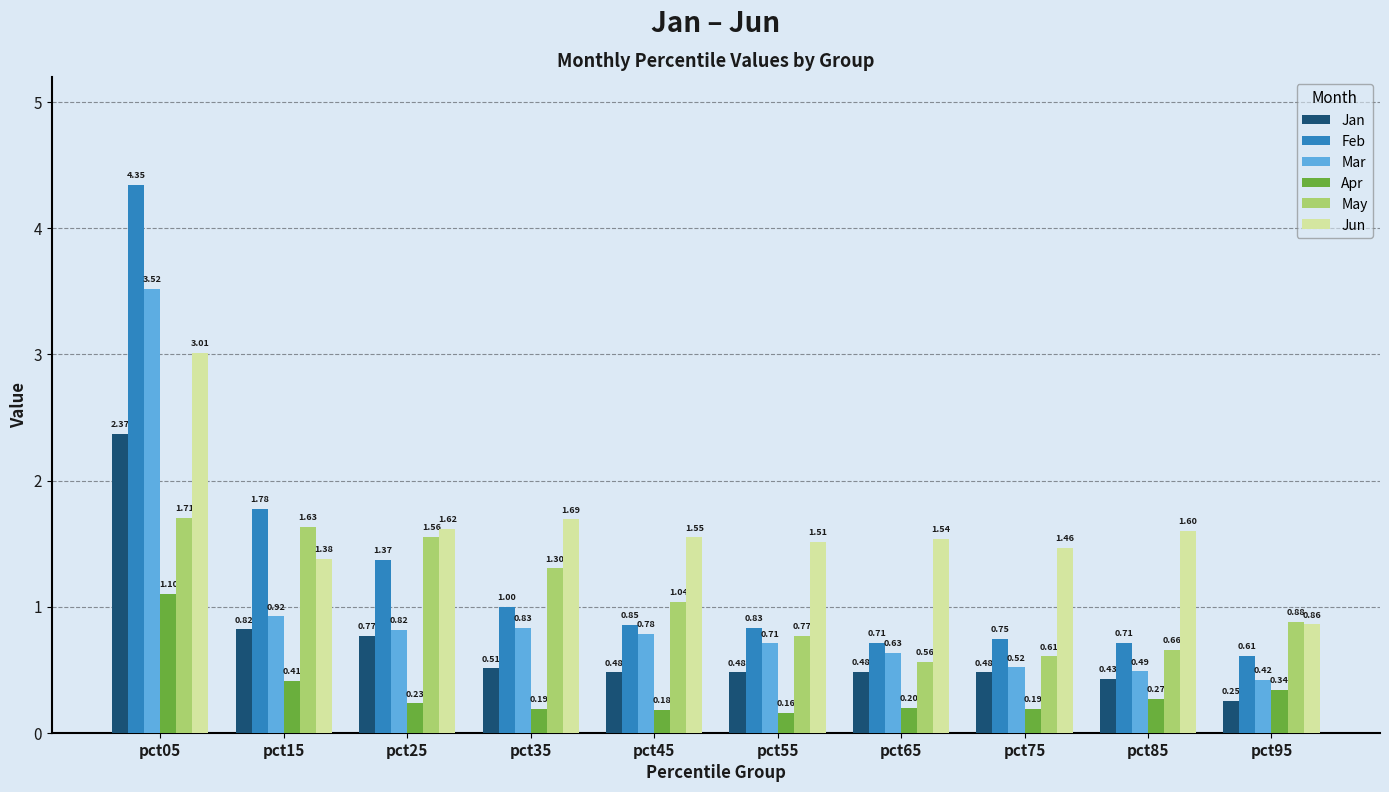

The value of Jun at pct45 is 1.6. True or false?

True